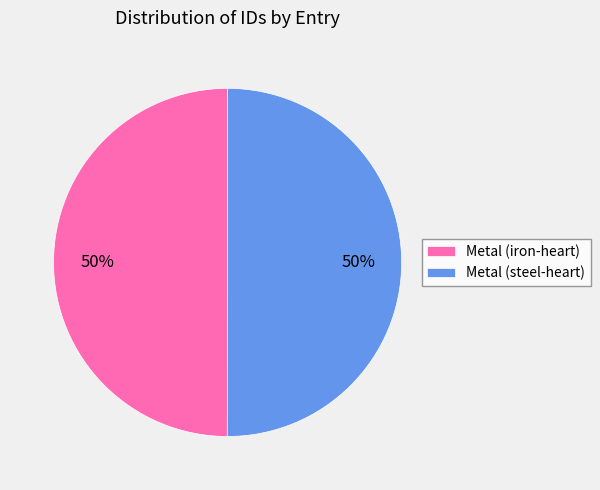

Is the sum of Metal (iron-heart) and Metal (steel-heart) greater than half?

Yes